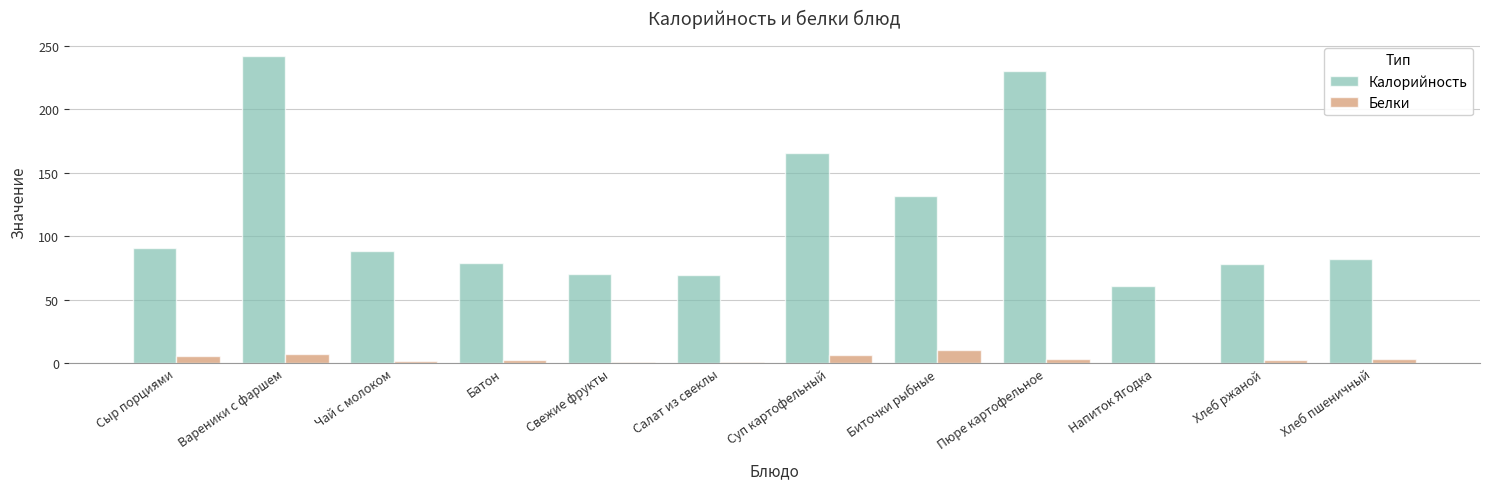

At which label does Белки first exceed 3?

Сыр порциями